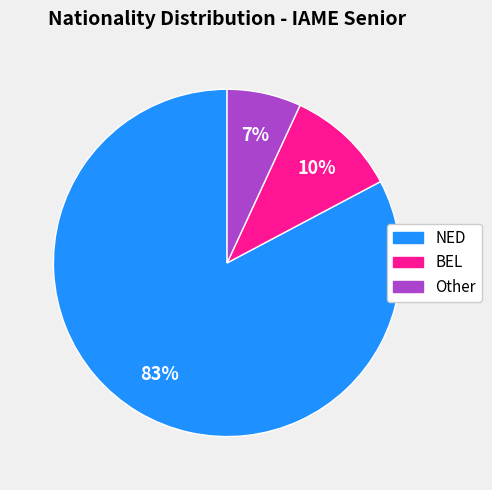

To the nearest percent, what percentage of the pie is Other?

7%